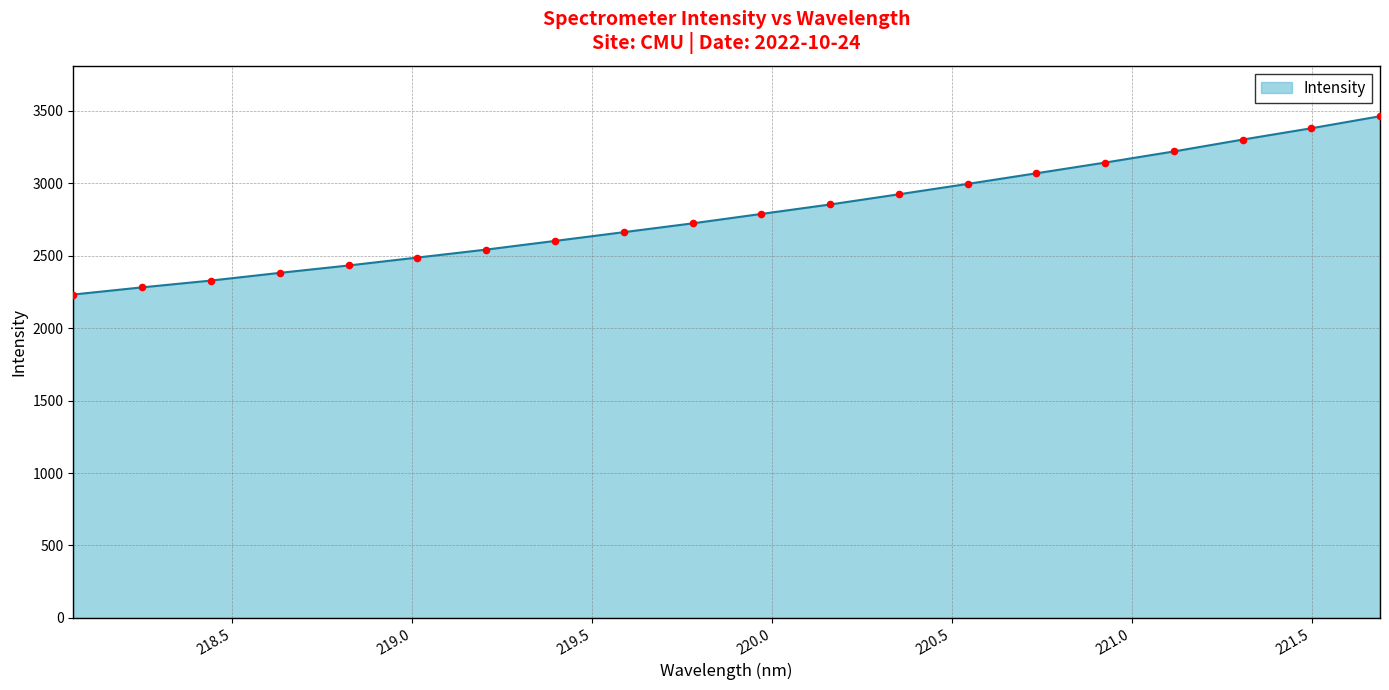

What is the difference between the maximum and minimum values?

1230.2